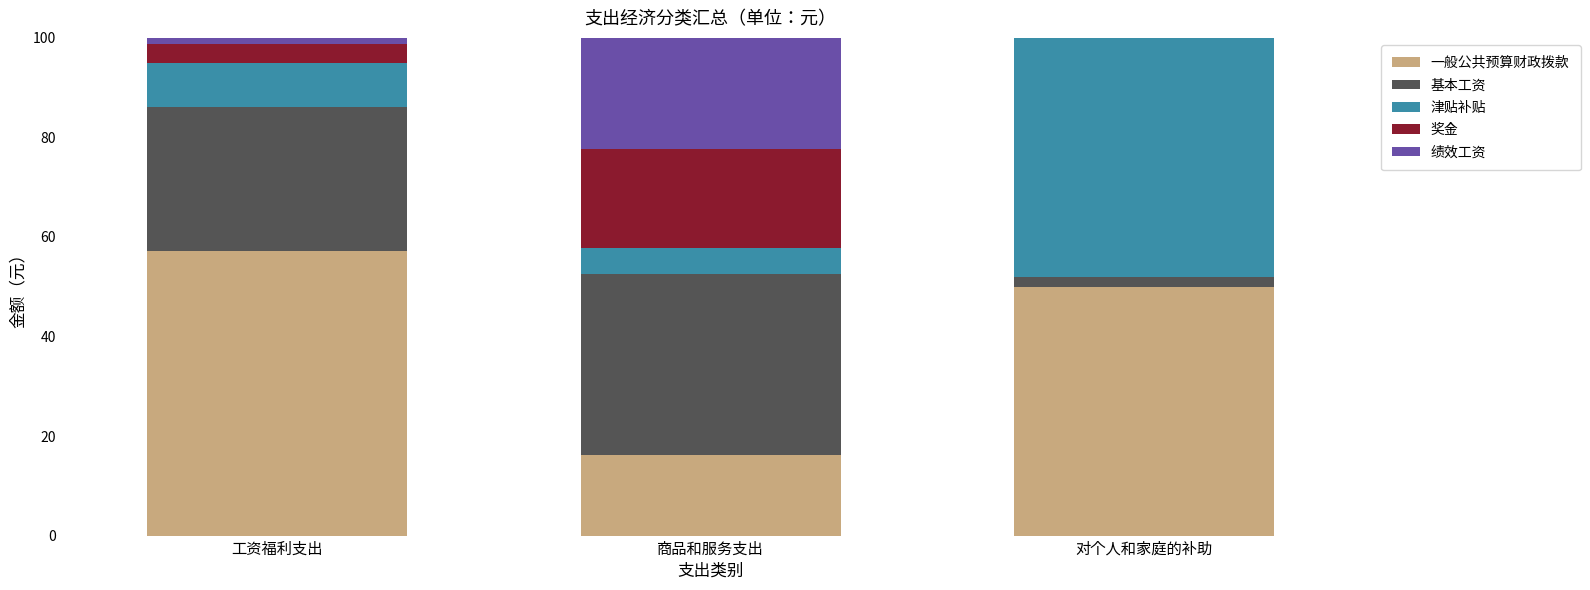

What is the highest value of the 一般公共预算财政拨款 series?

57.1